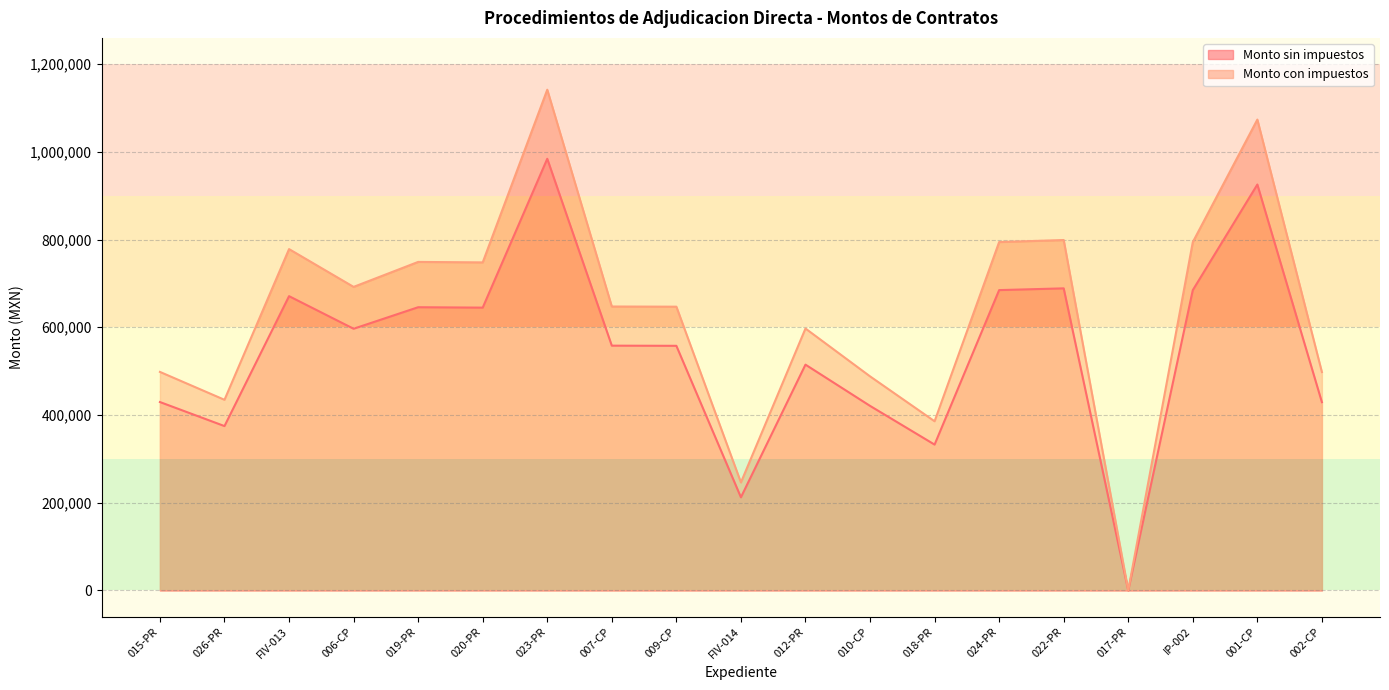

Between 023-PR and 018-PR, which series saw the biggest shift?

Monto con impuestos